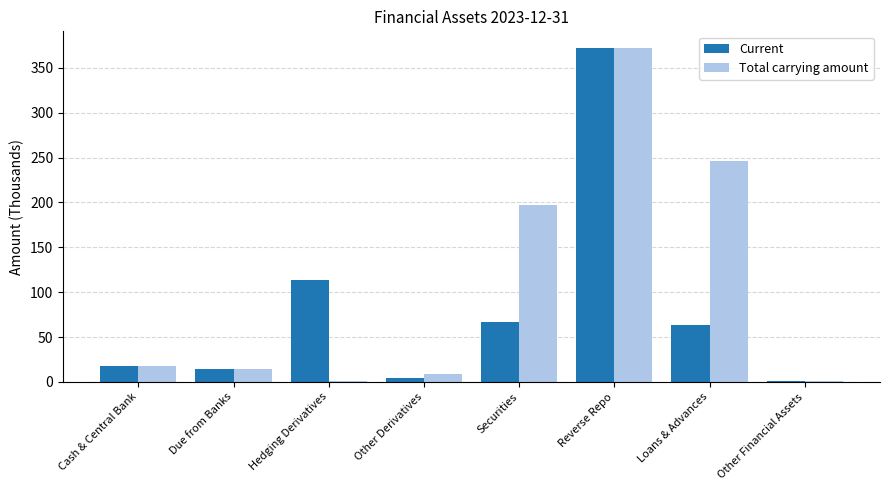

What is the greatest value displayed?

372.0